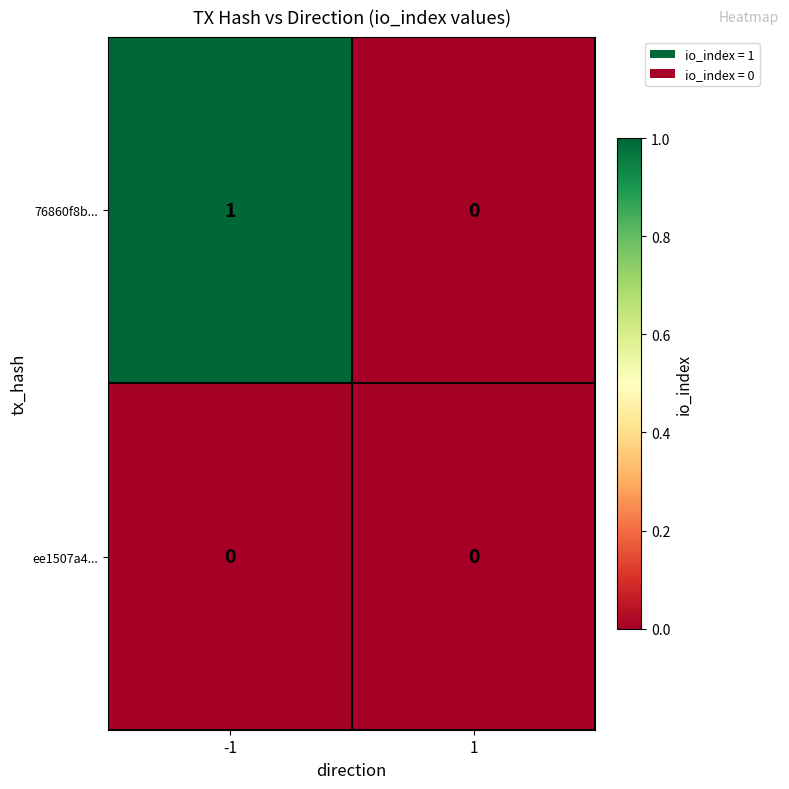

List the series in order of their overall mean, lowest first.

ee1507a4..., 76860f8b...